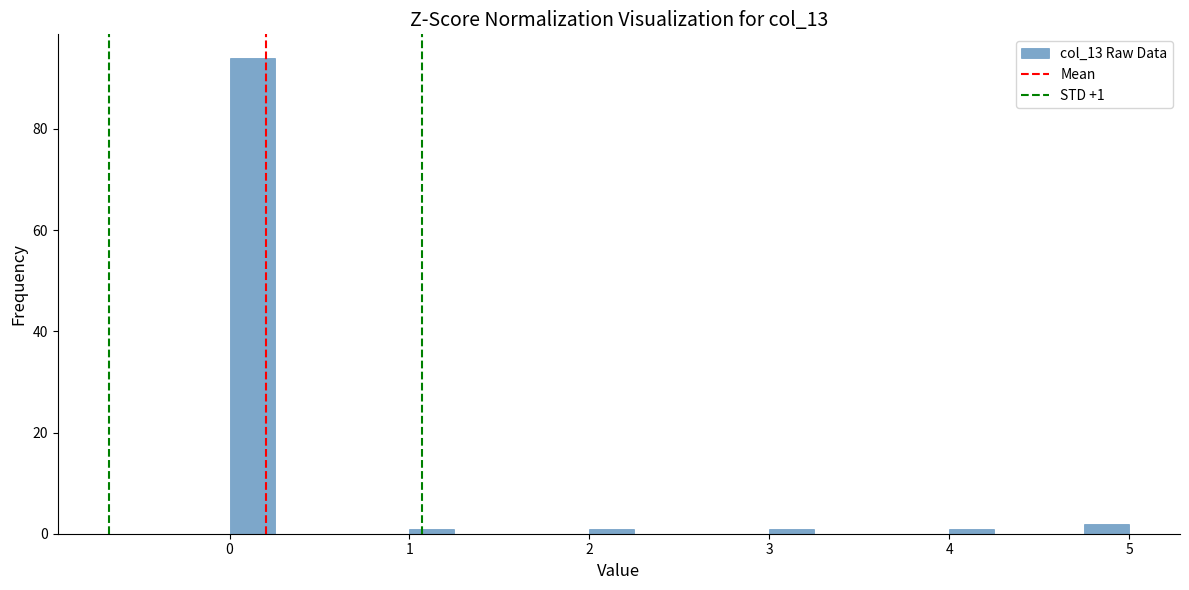

Read against the x-axis, roughly where is the centre of the tallest bar?

0.1